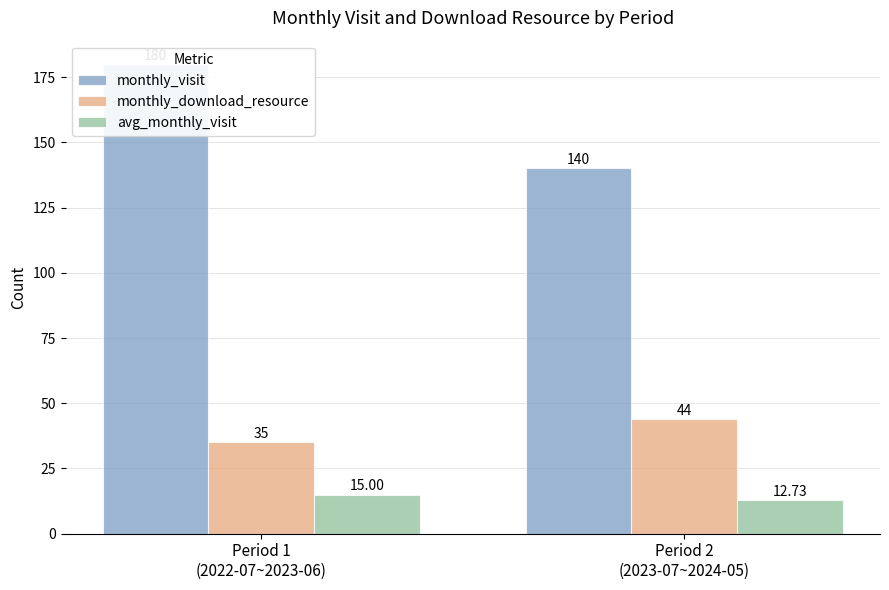

What is the sum of the monthly_visit values at Period 1
(2022-07~2023-06) and Period 2
(2023-07~2024-05)?

320.0